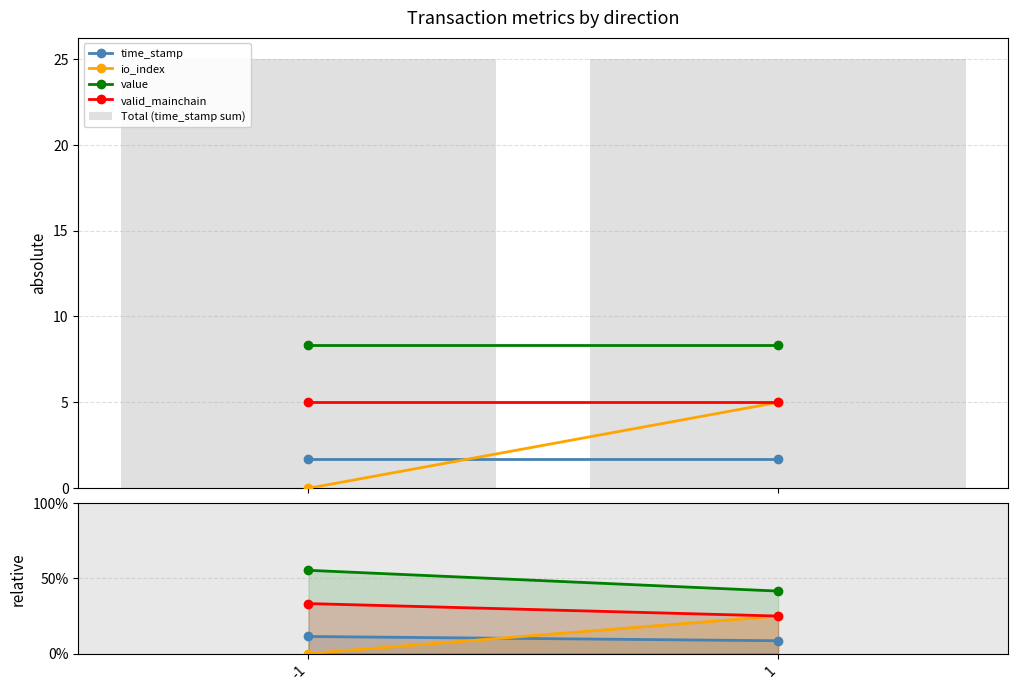

At which category does the chart reach its peak across all series?

-1